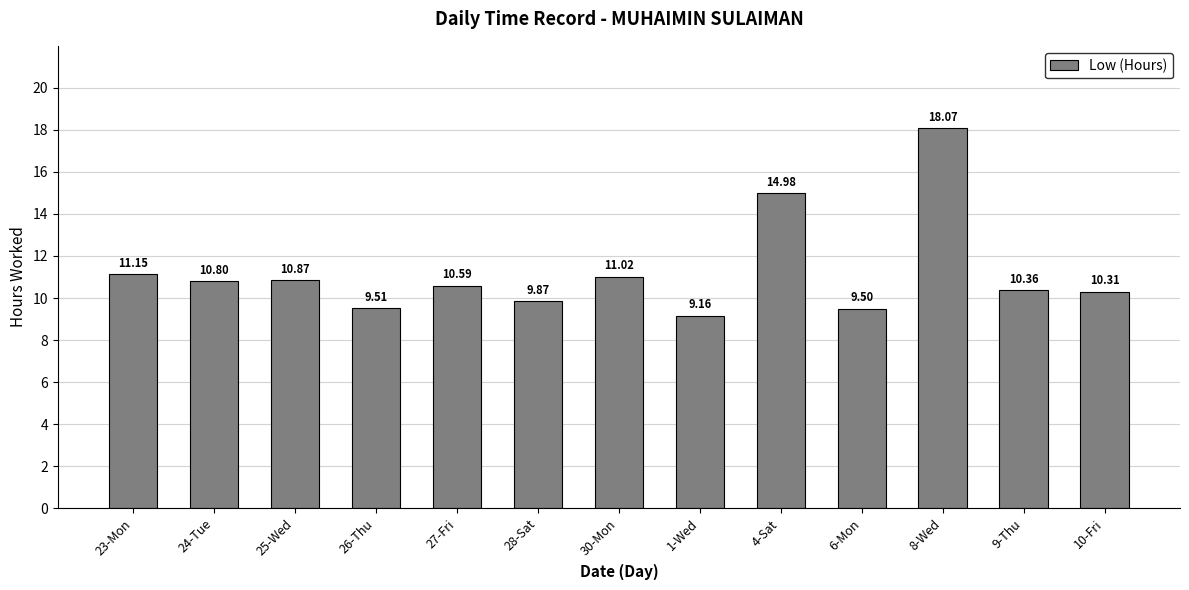

Where is the data nearest to the value 13?

23-Mon